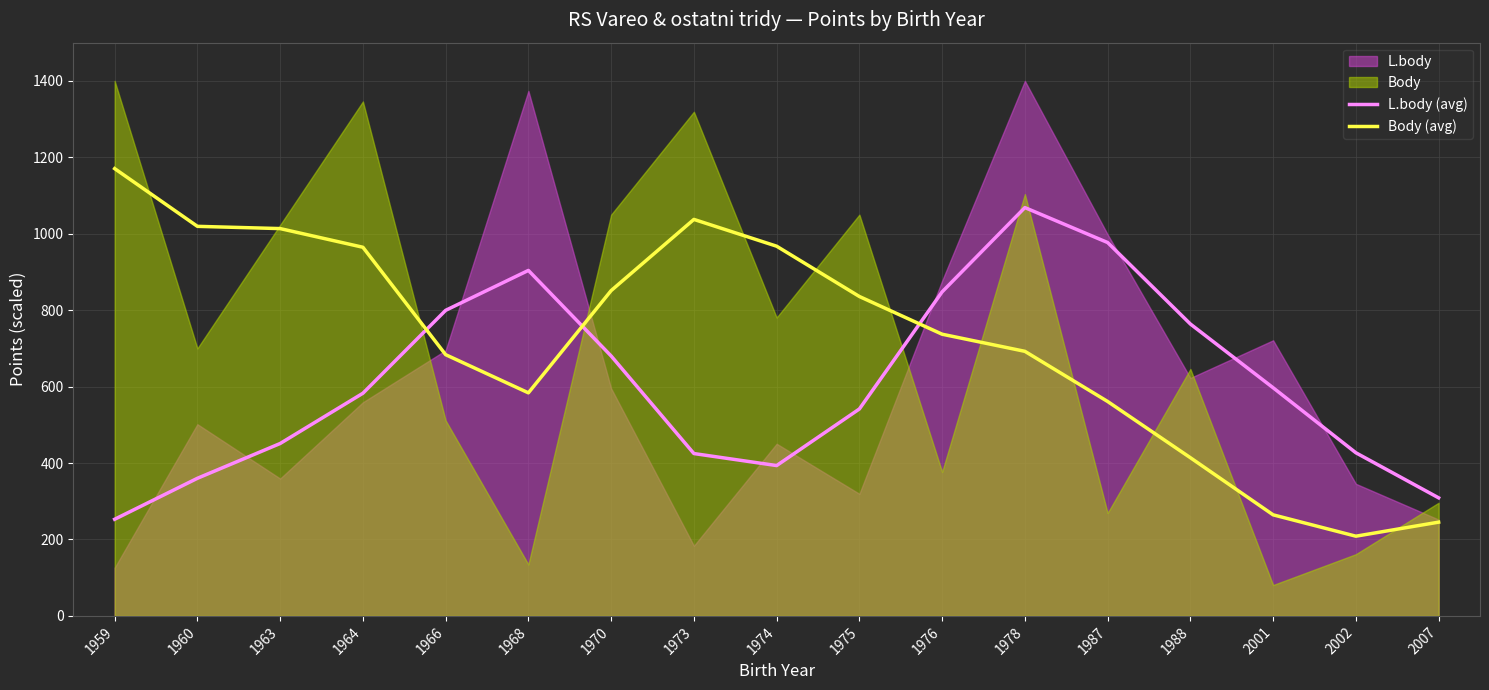

Reading left to right, list all the values displayed in this chart.

L.body (avg): 252.9	360.1	451.1	582.6	799.6	904.0	680.2	424.8	393.4	541.5	848.0	1068.4	977.0	763.8	597.0	426.9	308.9
Body (avg): 1170.4	1019.4	1013.5	964.7	683.5	583.7	851.3	1037.5	967.4	835.8	737.1	692.3	561.1	414.0	264.5	208.6	245.3